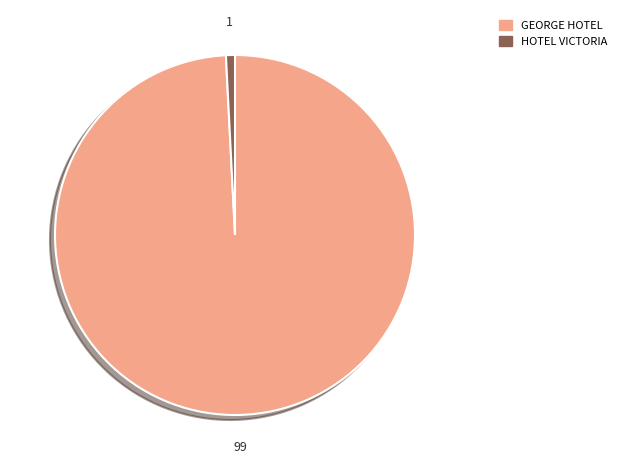

Rank the categories by value from highest to lowest.

GEORGE HOTEL, HOTEL VICTORIA